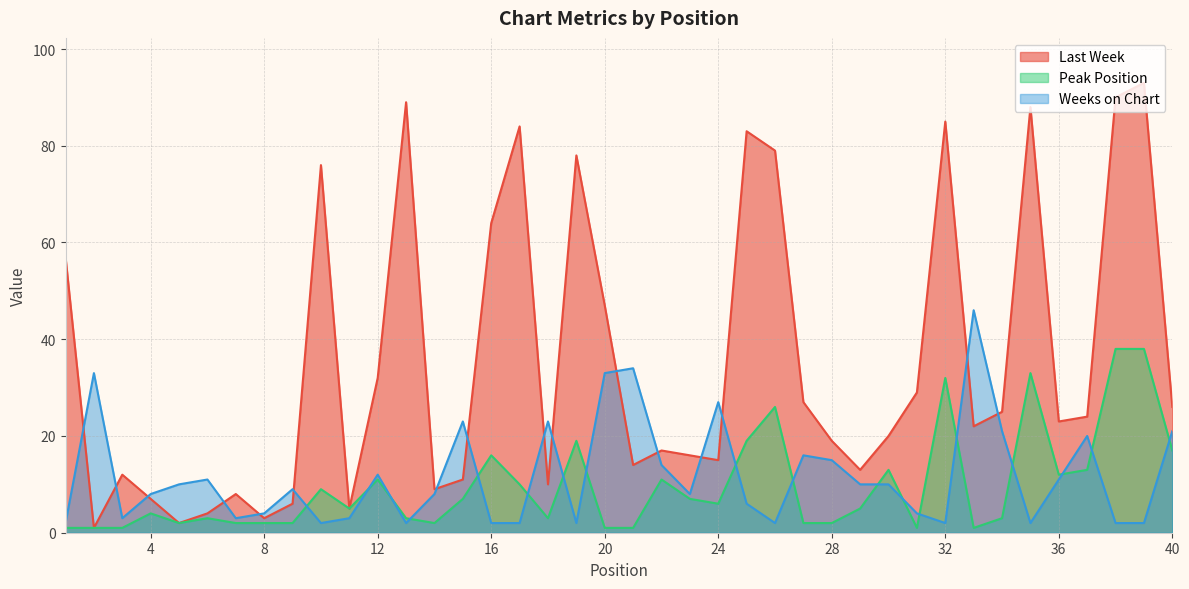

Is it true that Last Week equals 4 at 6?

True